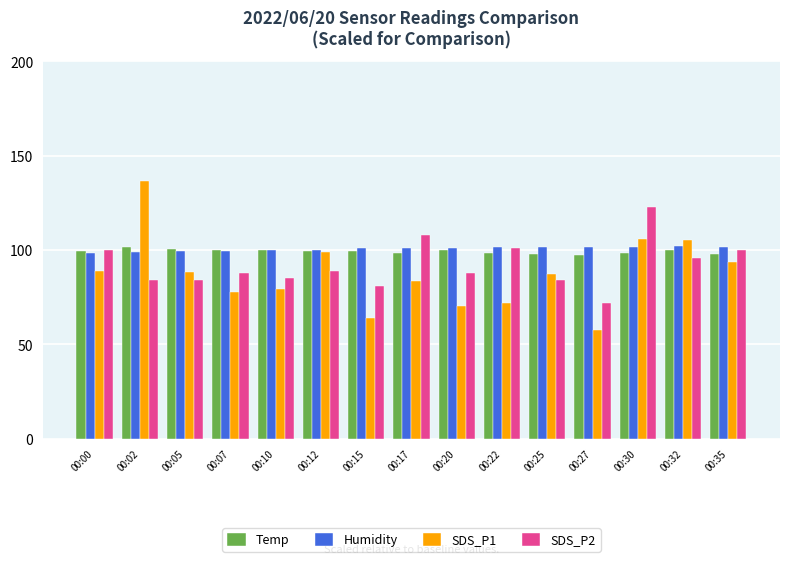

What is the total value across all series at 00:00?

387.1